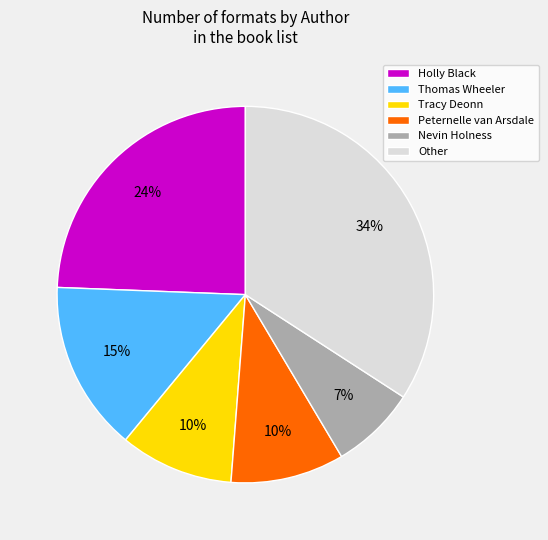

True or false: Other accounts for 34% of the total.

True